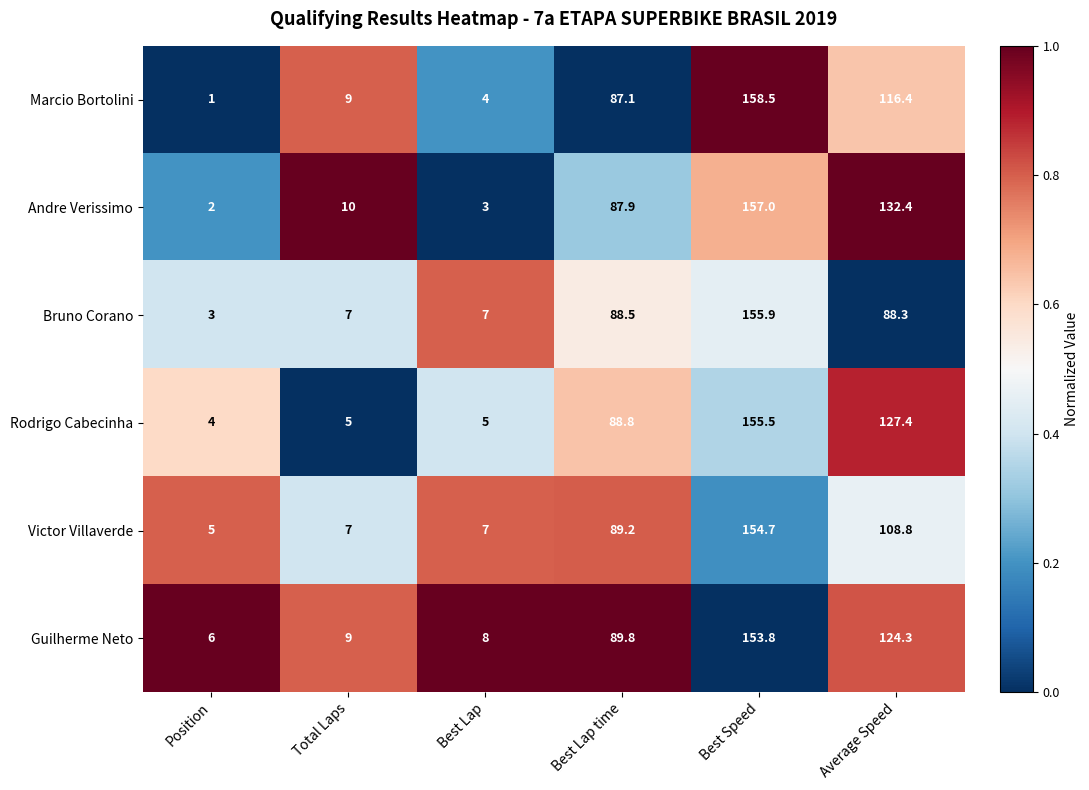

Which series has the largest total across all categories?

Andre Verissimo